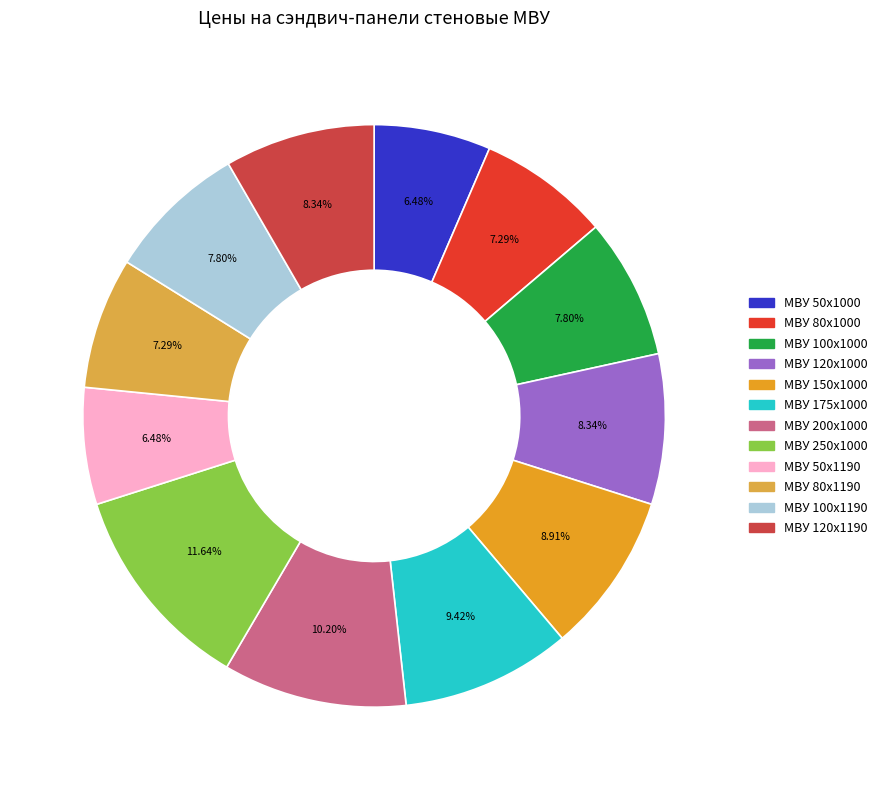

Is МВУ 200x1000 the majority of the pie?

No